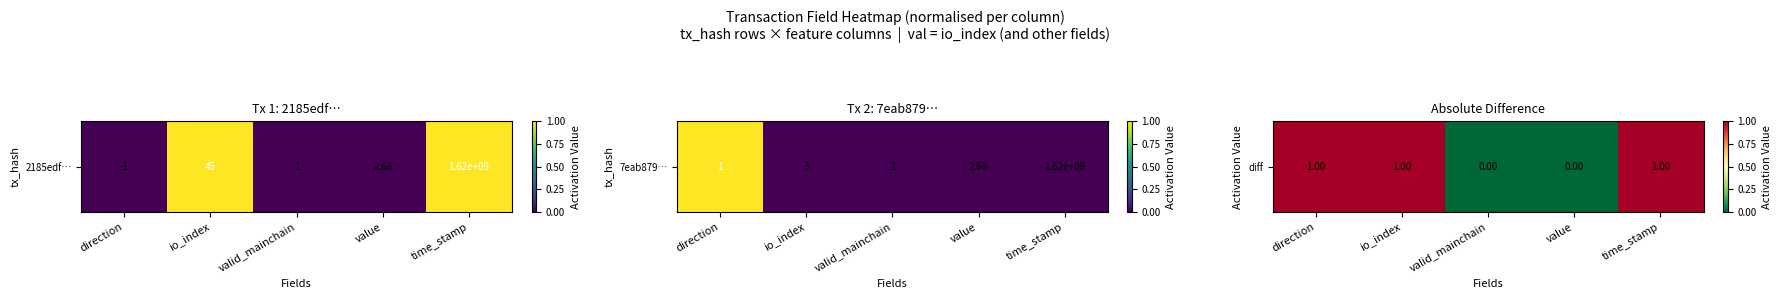

Which label corresponds to the smallest value in the chart?

valid_mainchain